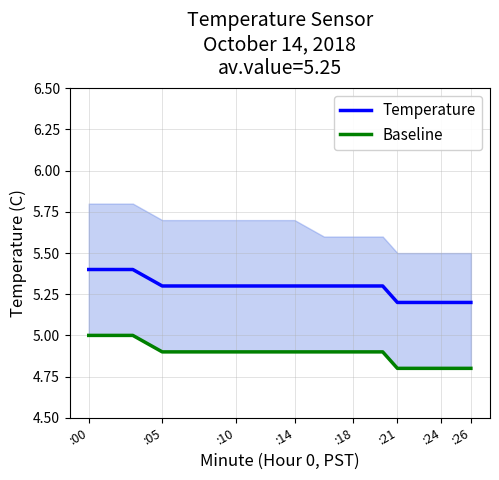

True or false: Temperature has a value of 1.1 at :05.

False